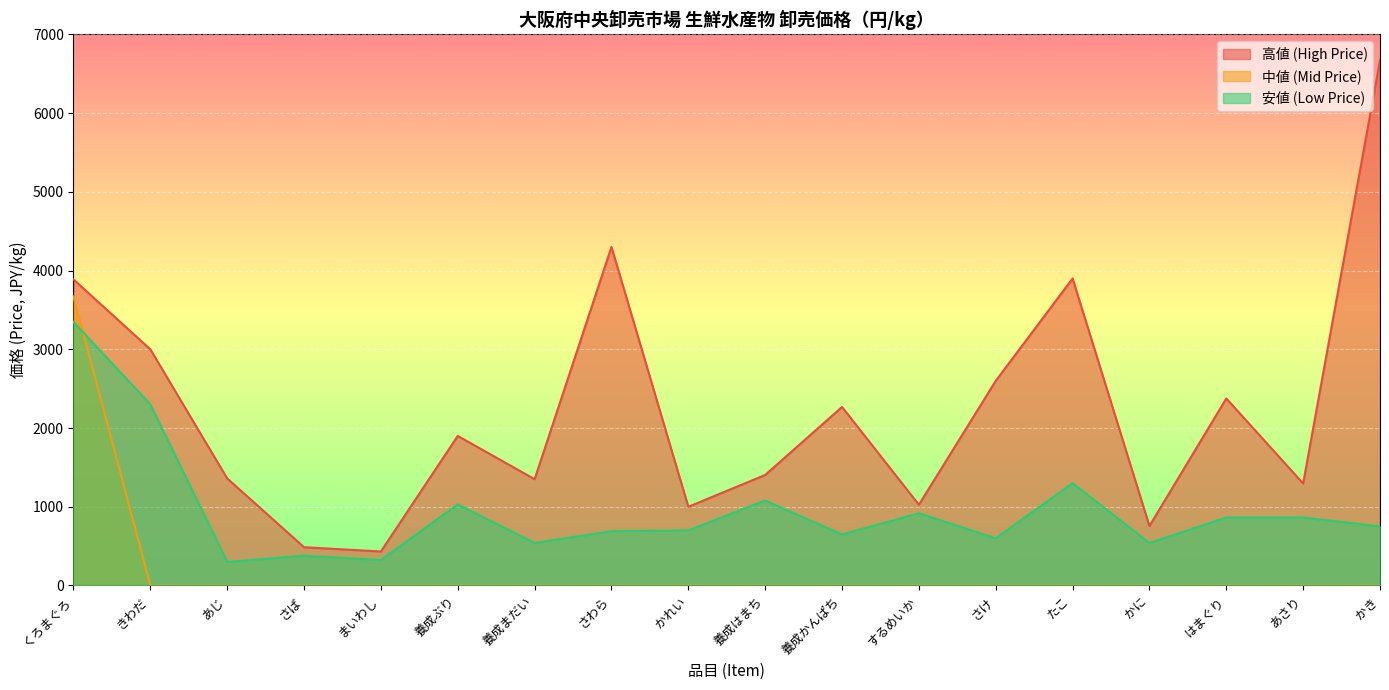

How many values in the 安値 (Low Price) series exceed 750?

8